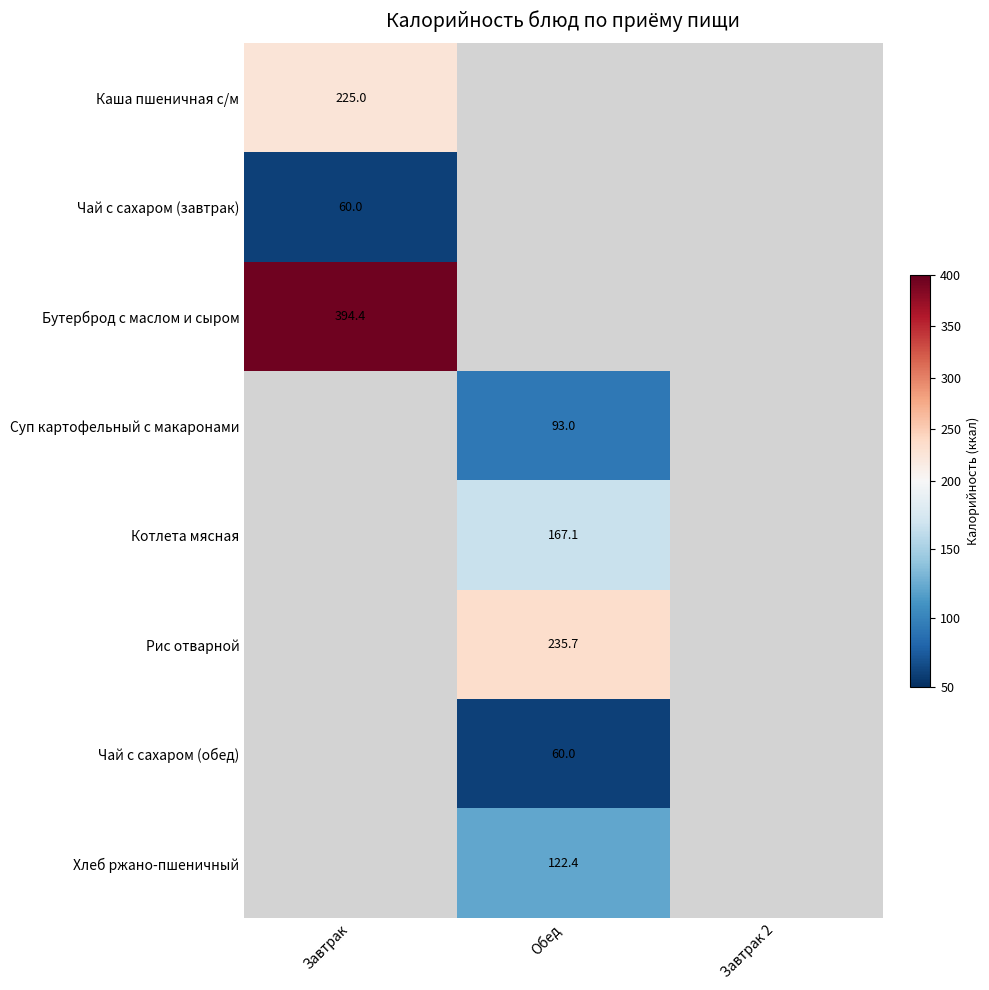

True or false: Суп картофельный с макаронами has a value of 45.5 at Обед.

False